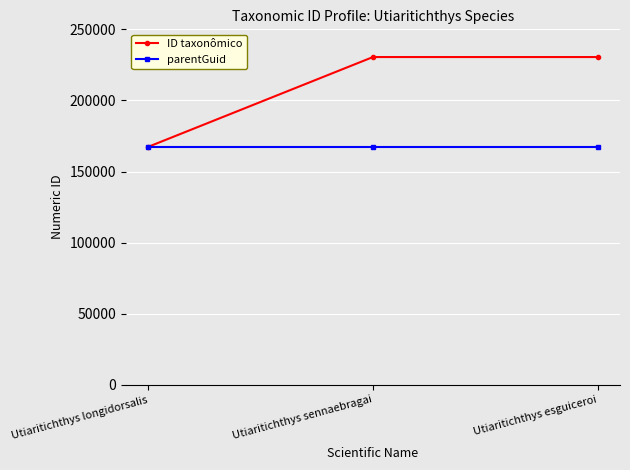

Does the chart have visible grid lines?

Yes